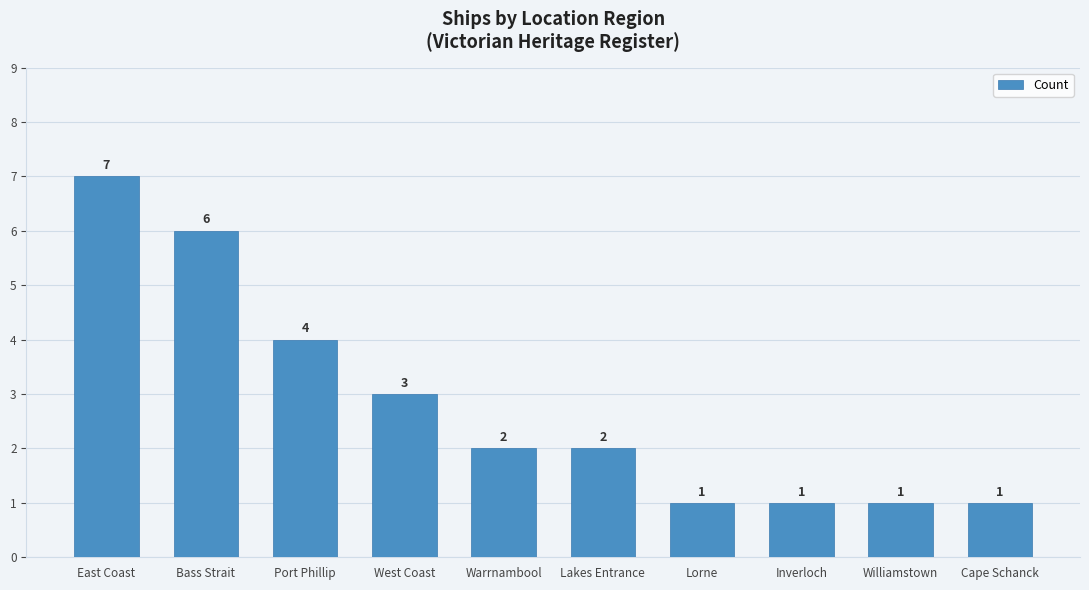

What is the average value?

3